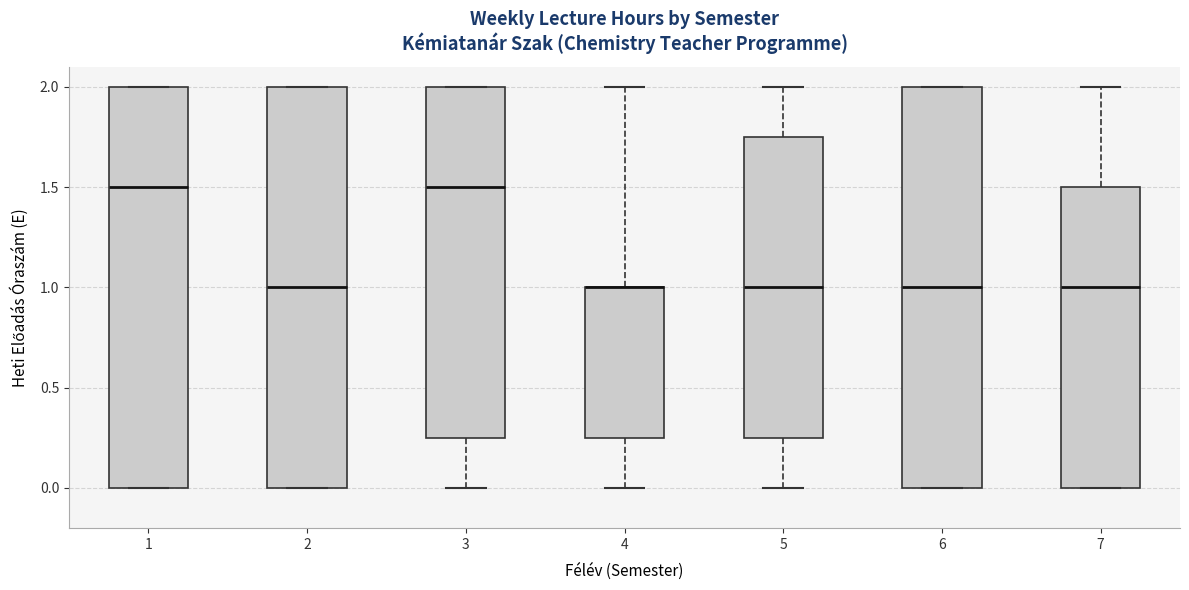

Reading left to right, transcribe this box plot: for each box, give where its median line is, the range the box spans, and where its two whiskers end, as read against the y-axis. The values are not printed on the chart, so give them approximately, as read against the axis.

1: median 1.50, box 0.00 to 2.00, whiskers 0.00 to 2.00
2: median 1.00, box 0.00 to 2.00, whiskers 0.00 to 2.00
3: median 1.50, box 0.25 to 2.00, whiskers 0.00 to 2.00
4: median 1.00 (drawn on the box's upper edge), box 0.25 to 1.00, whiskers 0.00 to 2.00
5: median 1.00, box 0.25 to 1.75, whiskers 0.00 to 2.00
6: median 1.00, box 0.00 to 2.00, whiskers 0.00 to 2.00
7: median 1.00, box 0.00 to 1.50, whiskers 0.00 to 2.00